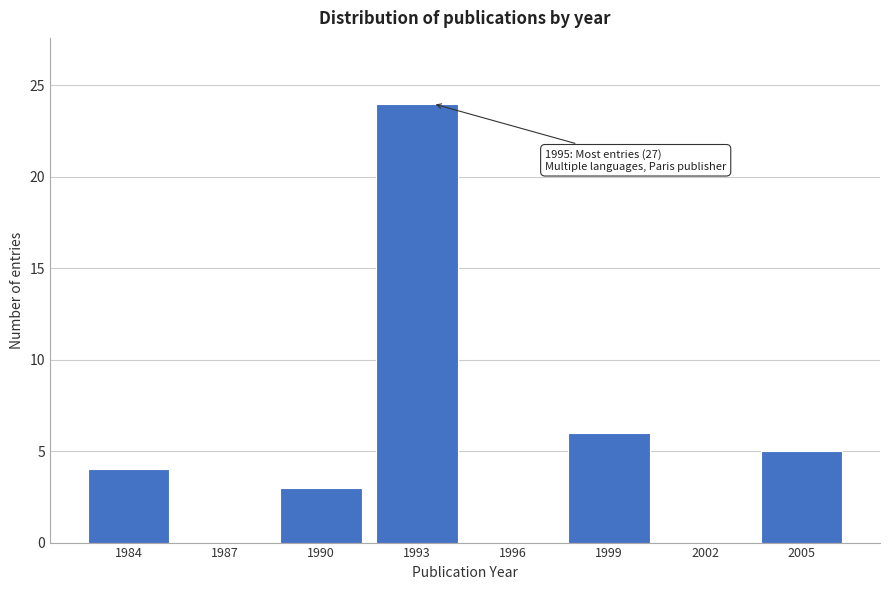

Reading left to right, list all the values displayed in this chart.

1984=4	1987=0	1990=3	1993=24	1996=0	1999=6	2002=0	2005=5